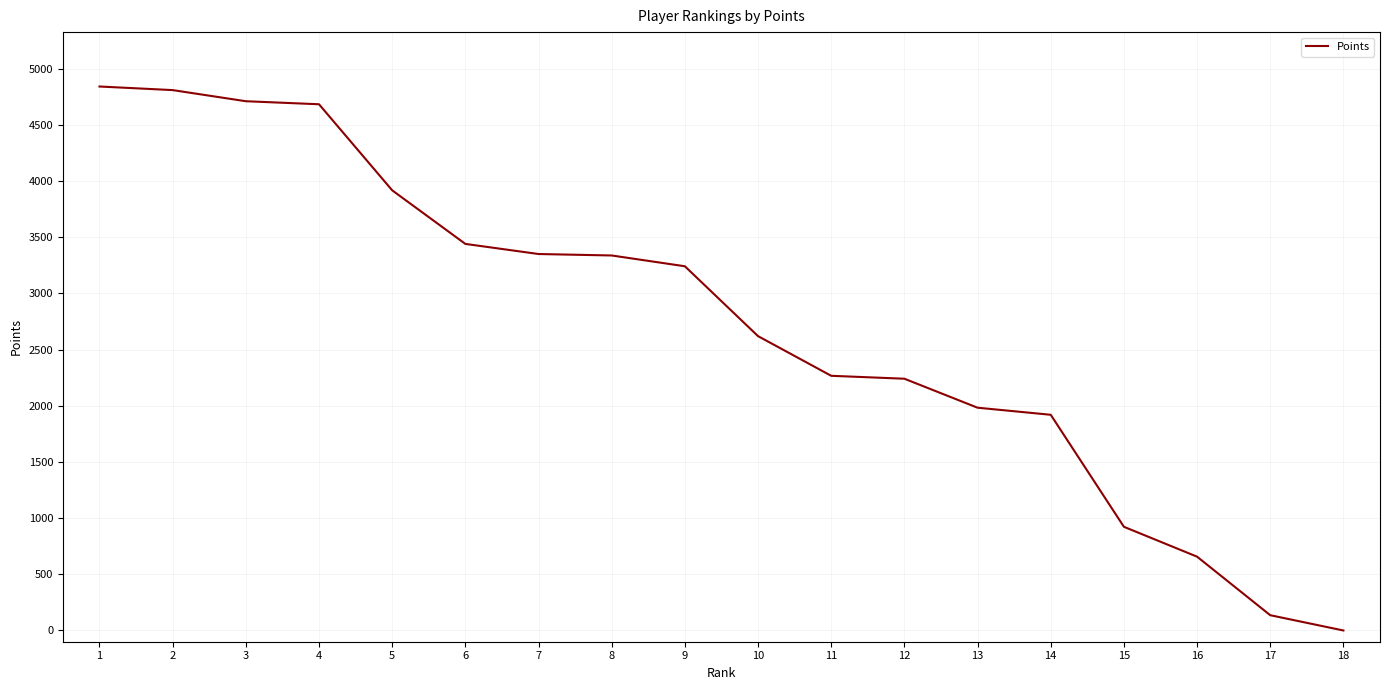

What is the maximum value shown in the chart?

4842